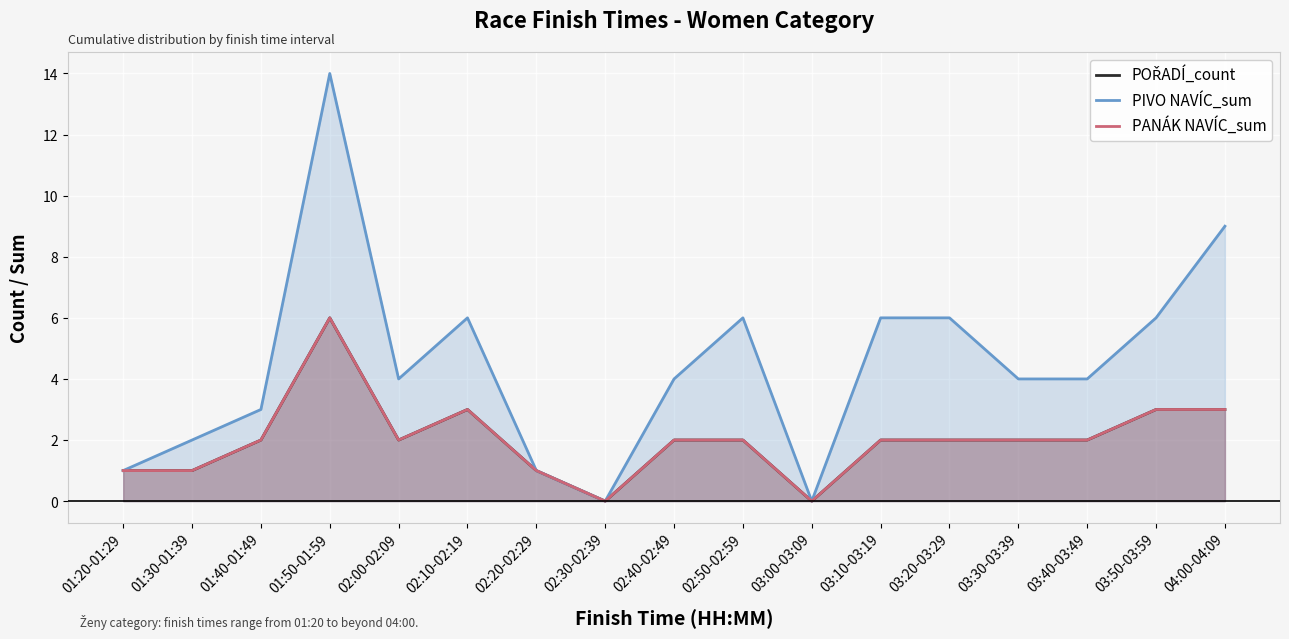

Reading left to right, transcribe all the data shown in this chart.

POŘADÍ_count: 1	1	2	6	2	3	1	0	2	2	0	2	2	2	2	3	3
PIVO NAVÍC_sum: 1	2	3	14	4	6	1	0	4	6	0	6	6	4	4	6	9
PANÁK NAVÍC_sum: 1	1	2	6	2	3	1	0	2	2	0	2	2	2	2	3	3